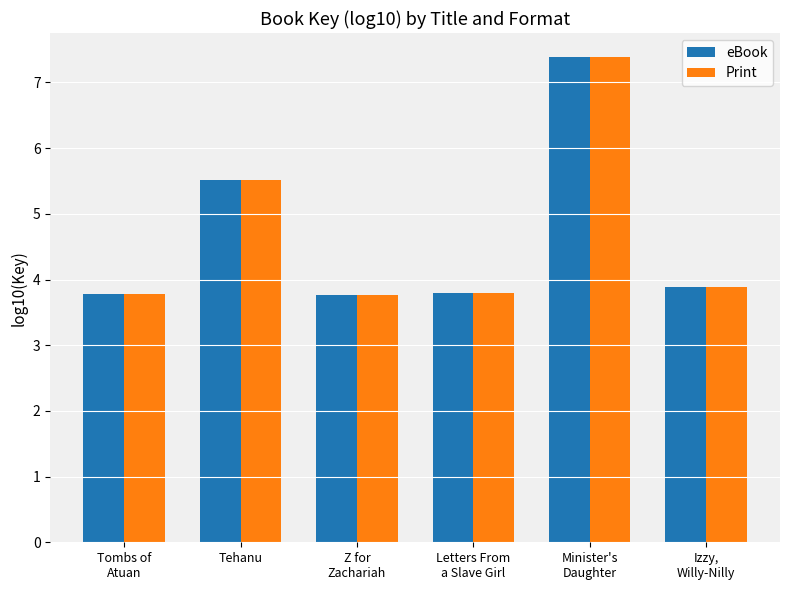

What is the total value across all series at Z for
Zachariah?

7.5